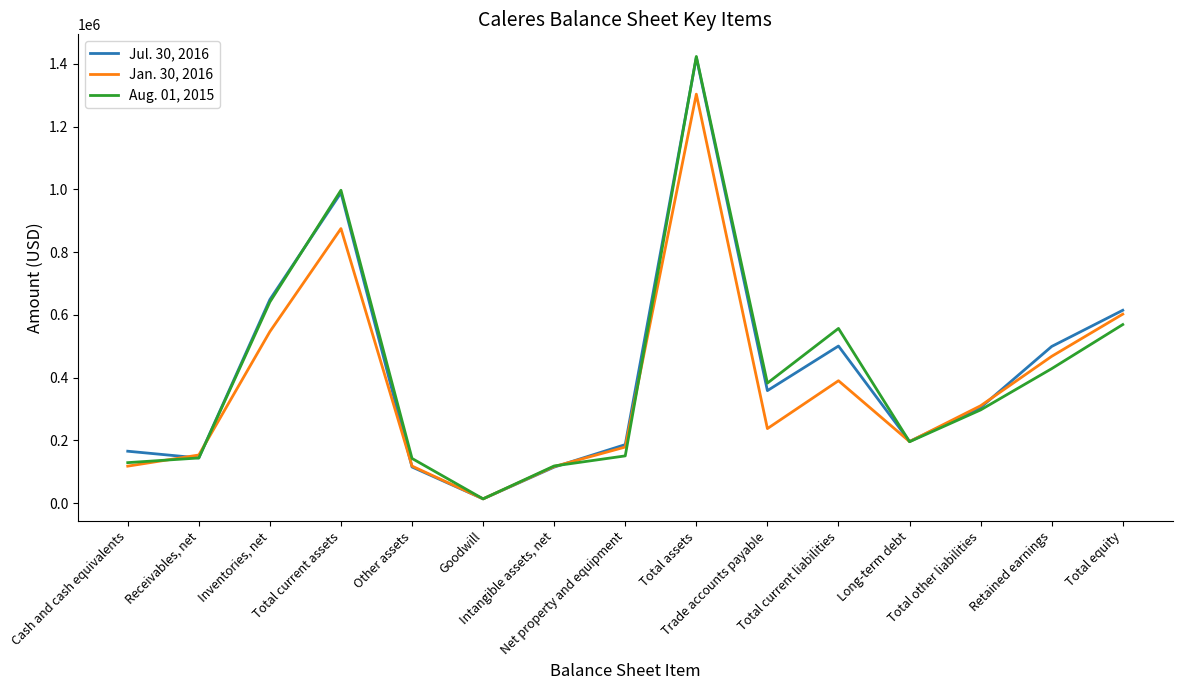

List the series in order of their peak value, lowest first.

Jan. 30, 2016, Jul. 30, 2016, Aug. 01, 2015